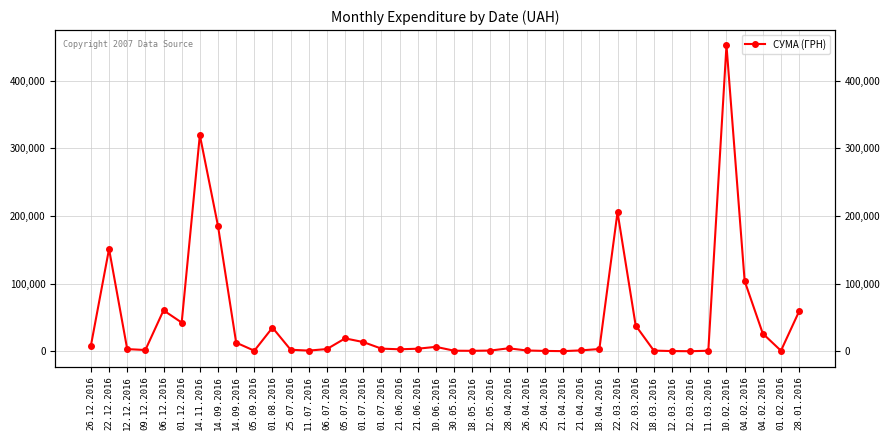

At which label is the value closest to 226175?

22.03.2016